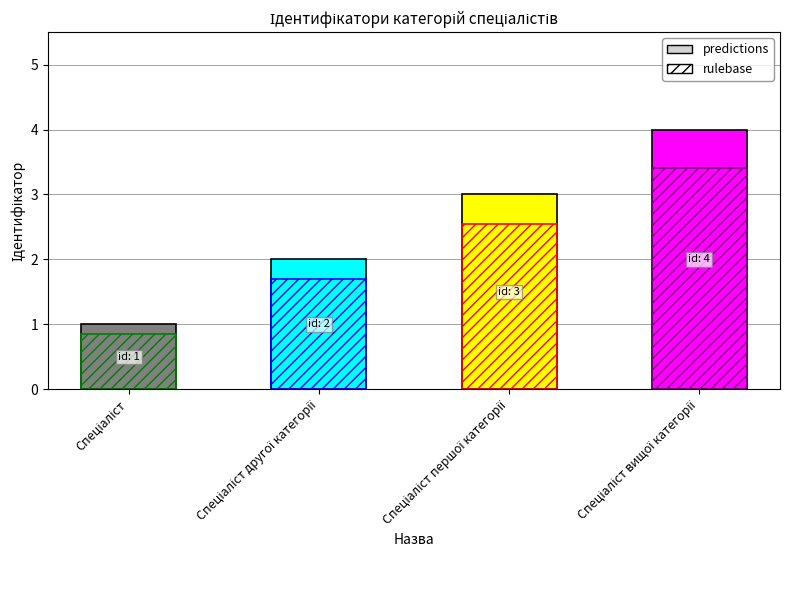

What is the label of the 4th bar from the right?

Спеціаліст